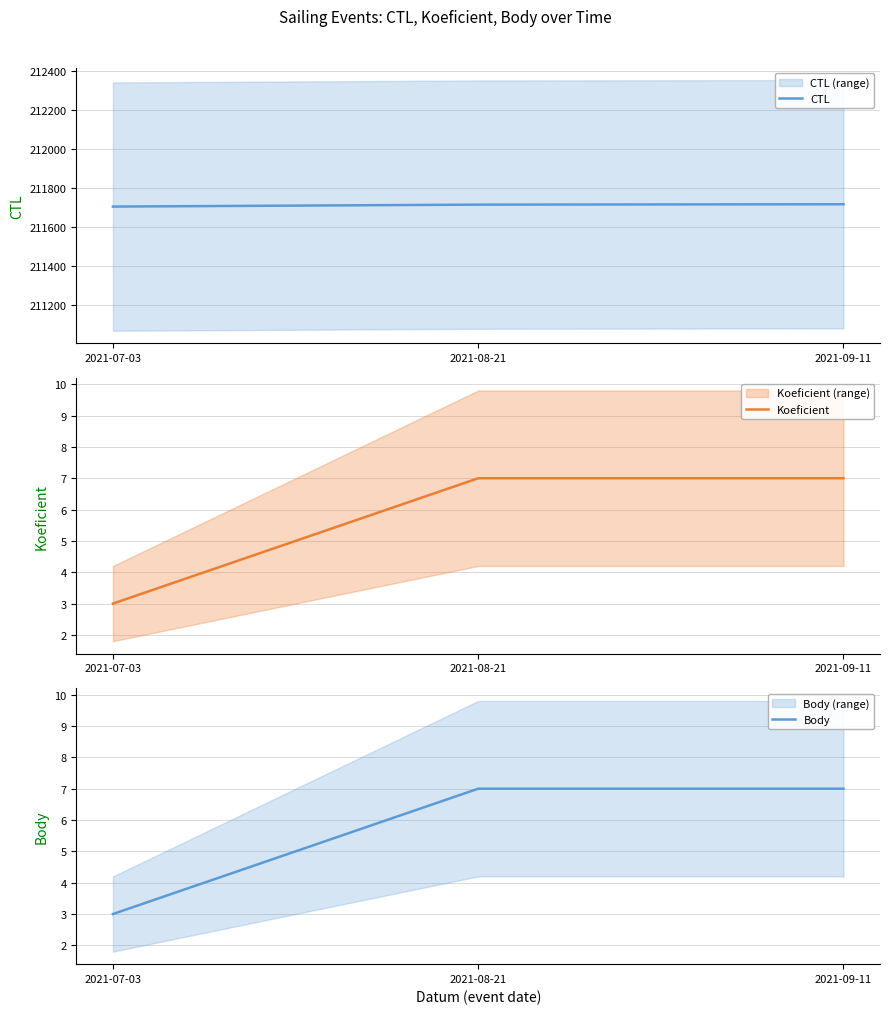

Between 2021-07-03 and 2021-09-11, which is larger?

2021-09-11